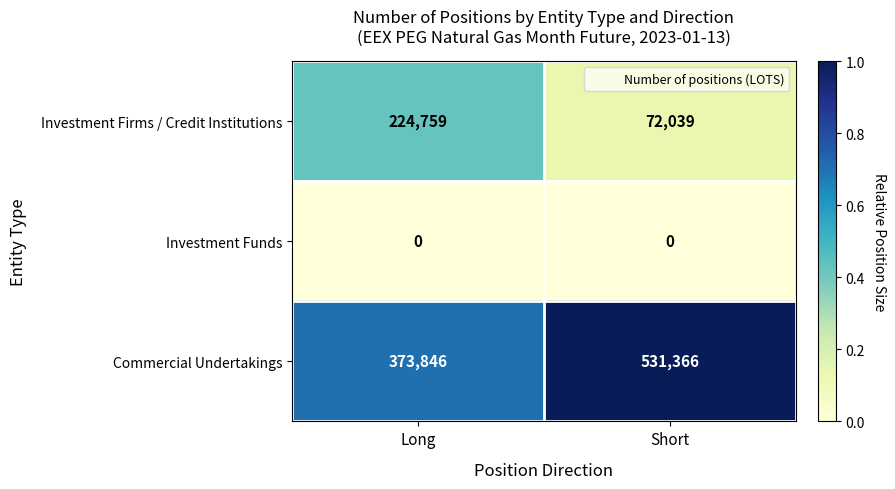

Rank the series at Long from lowest to highest value.

Investment Funds, Investment Firms / Credit Institutions, Commercial Undertakings